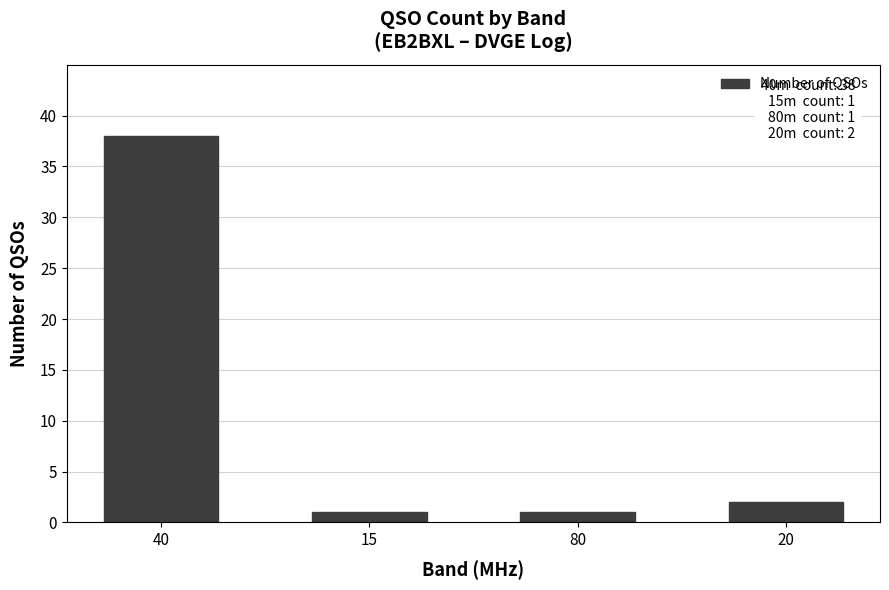

What is the ratio of the value at 20 to the value at 80?

2.0